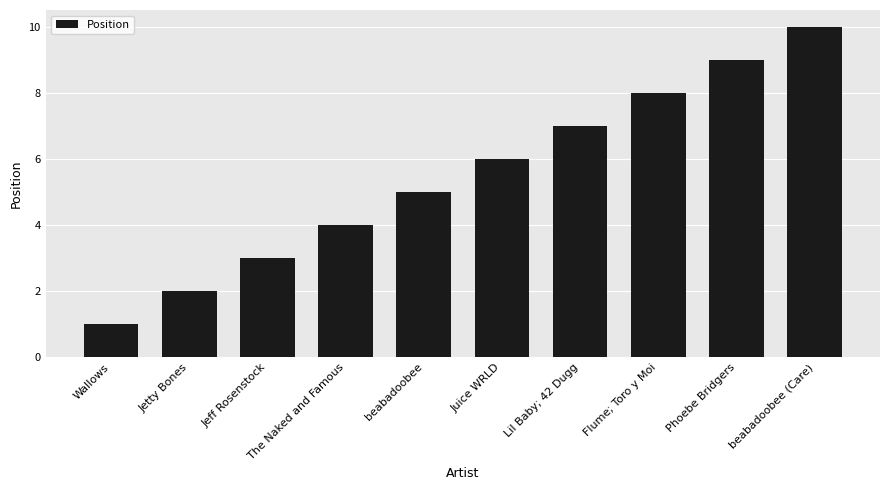

List the labels in order of value, smallest first.

Wallows, Jetty Bones, Jeff Rosenstock, The Naked and Famous, beabadoobee, Juice WRLD, Lil Baby; 42 Dugg, Flume; Toro y Moi, Phoebe Bridgers, beabadoobee (Care)